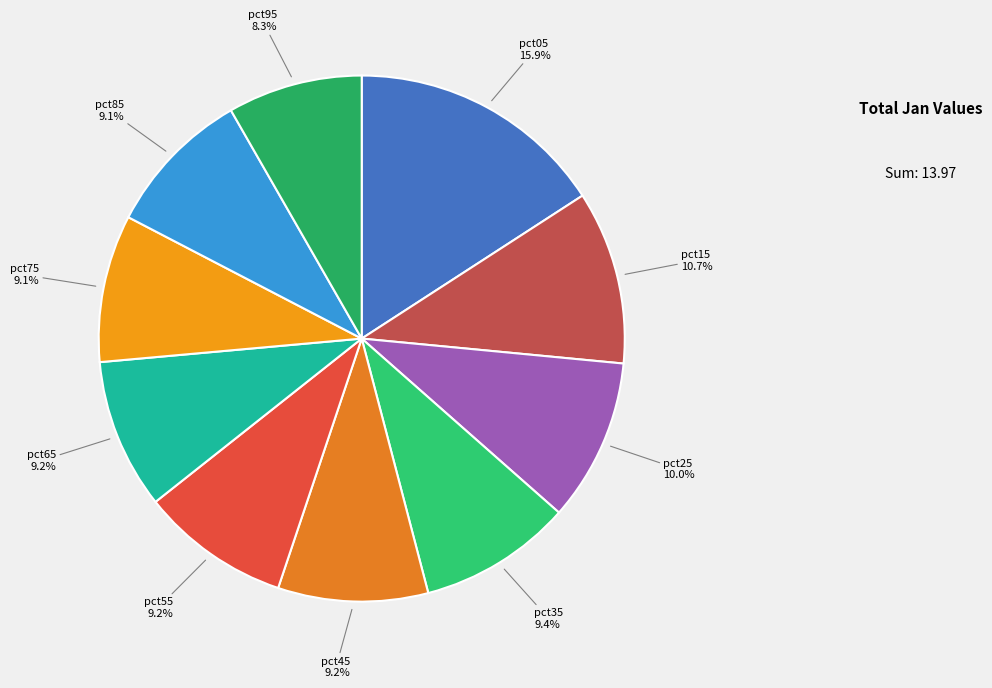

Combined, do pct75 and pct15 account for over 50%?

No